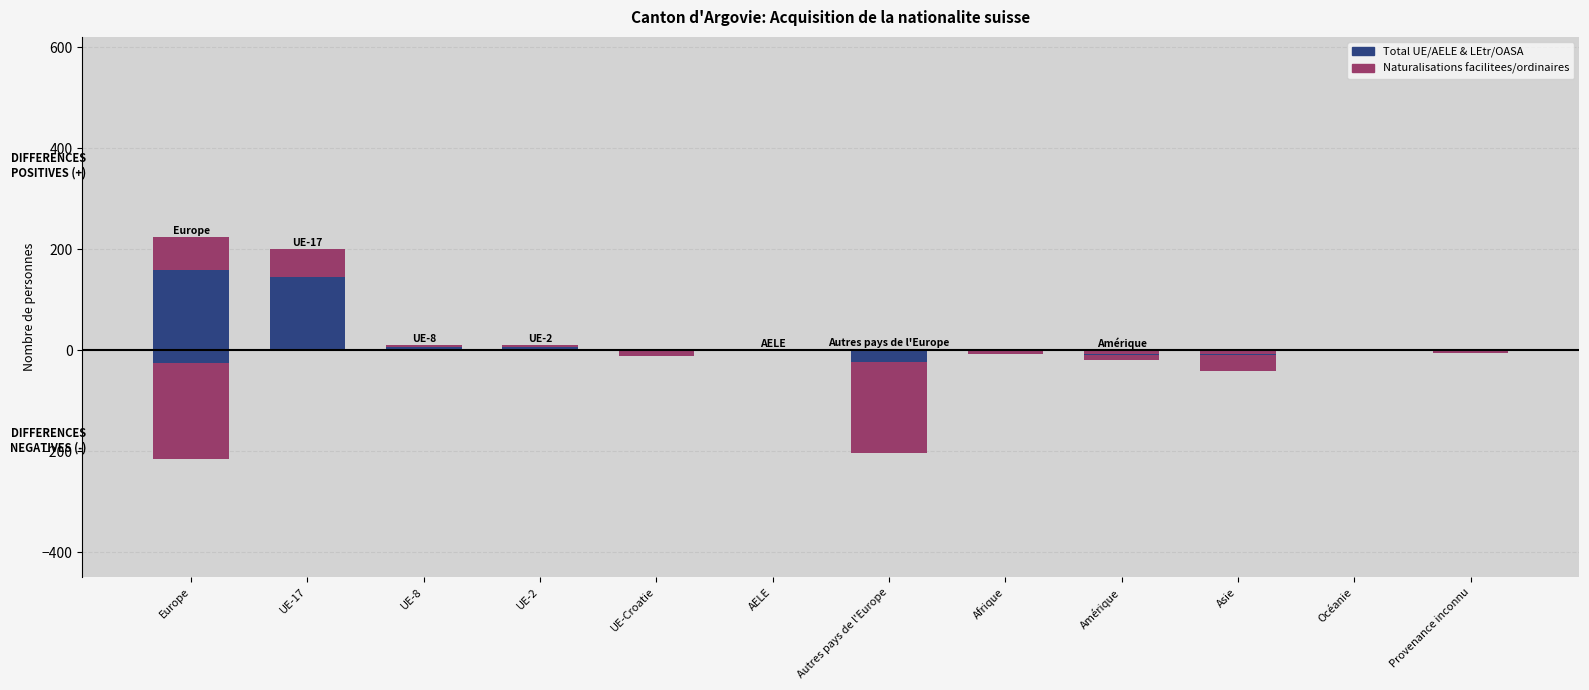

What is the label of the 10th bar from the left?

Asie